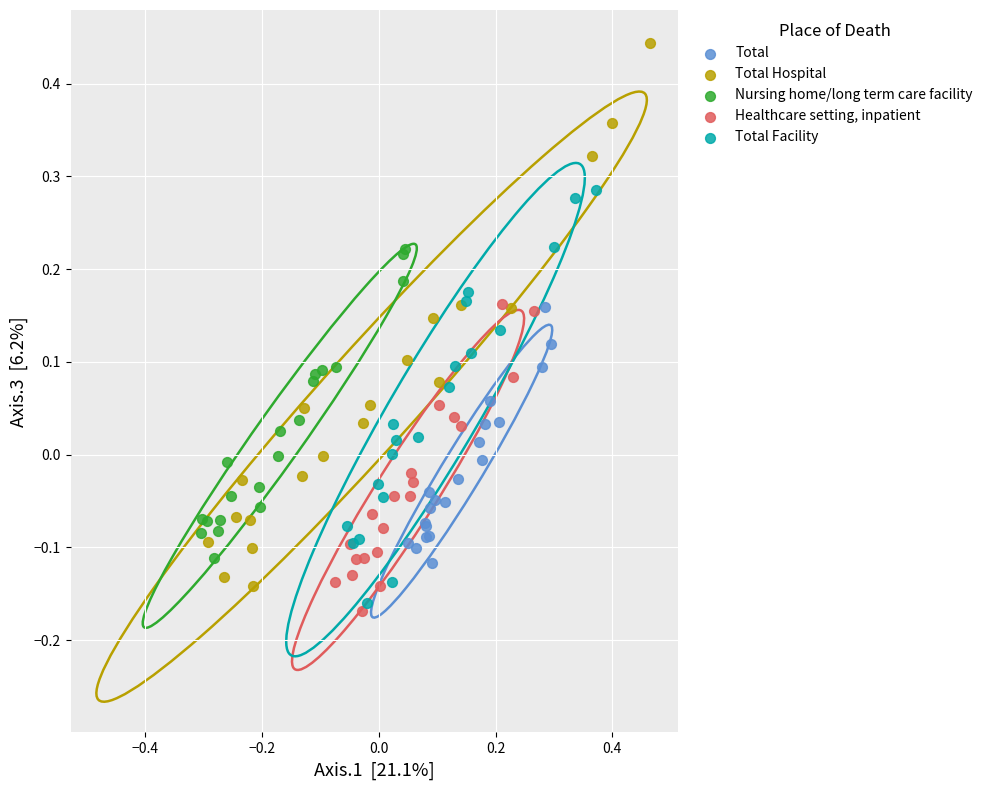

Which series reaches the minimum Y coordinate?

Healthcare setting, inpatient